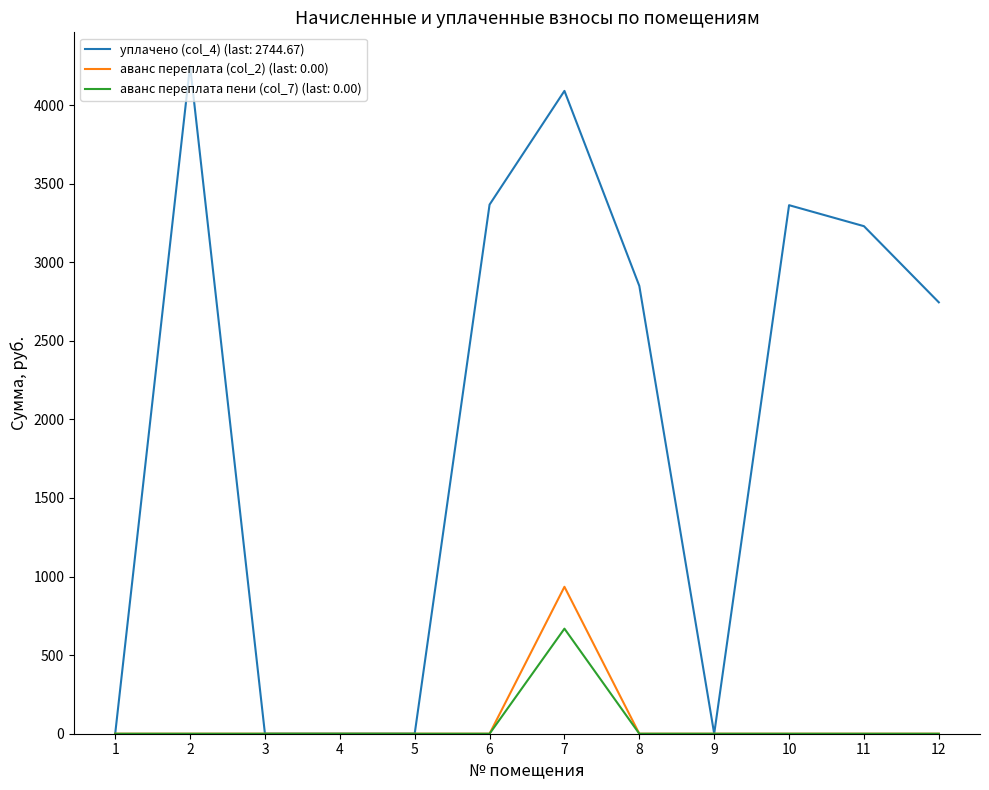

Which series has the largest total across all categories?

уплачено (col_4) (last: 2744.67)